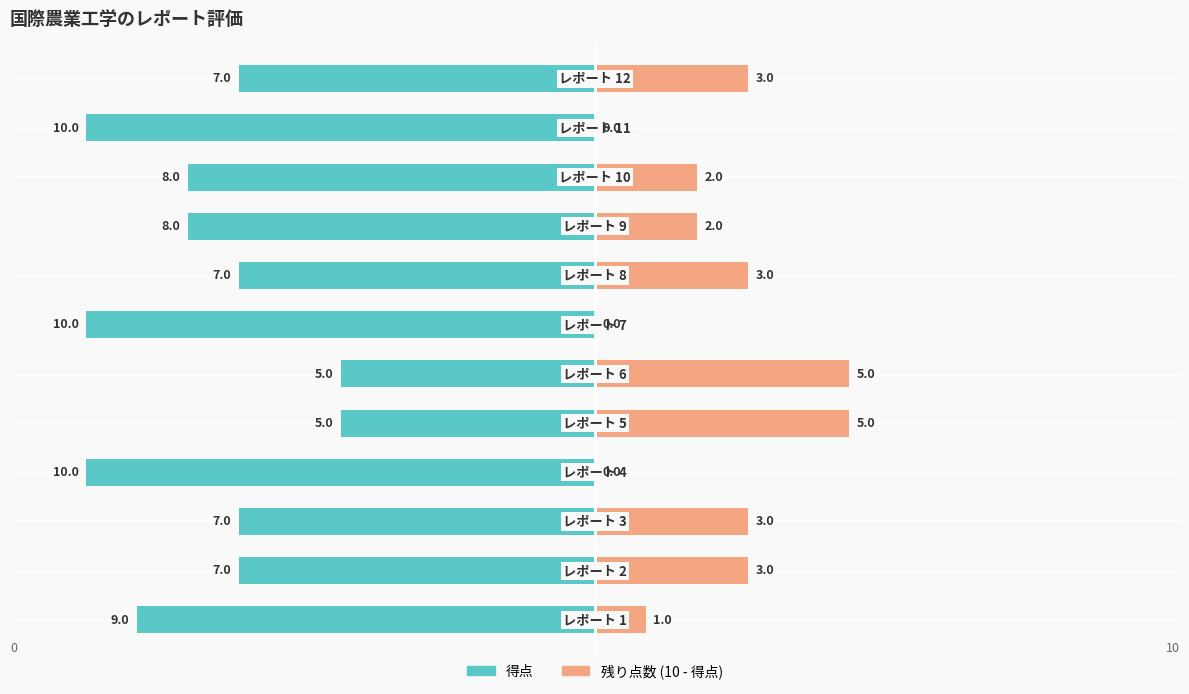

How many series are shown in this chart?

2